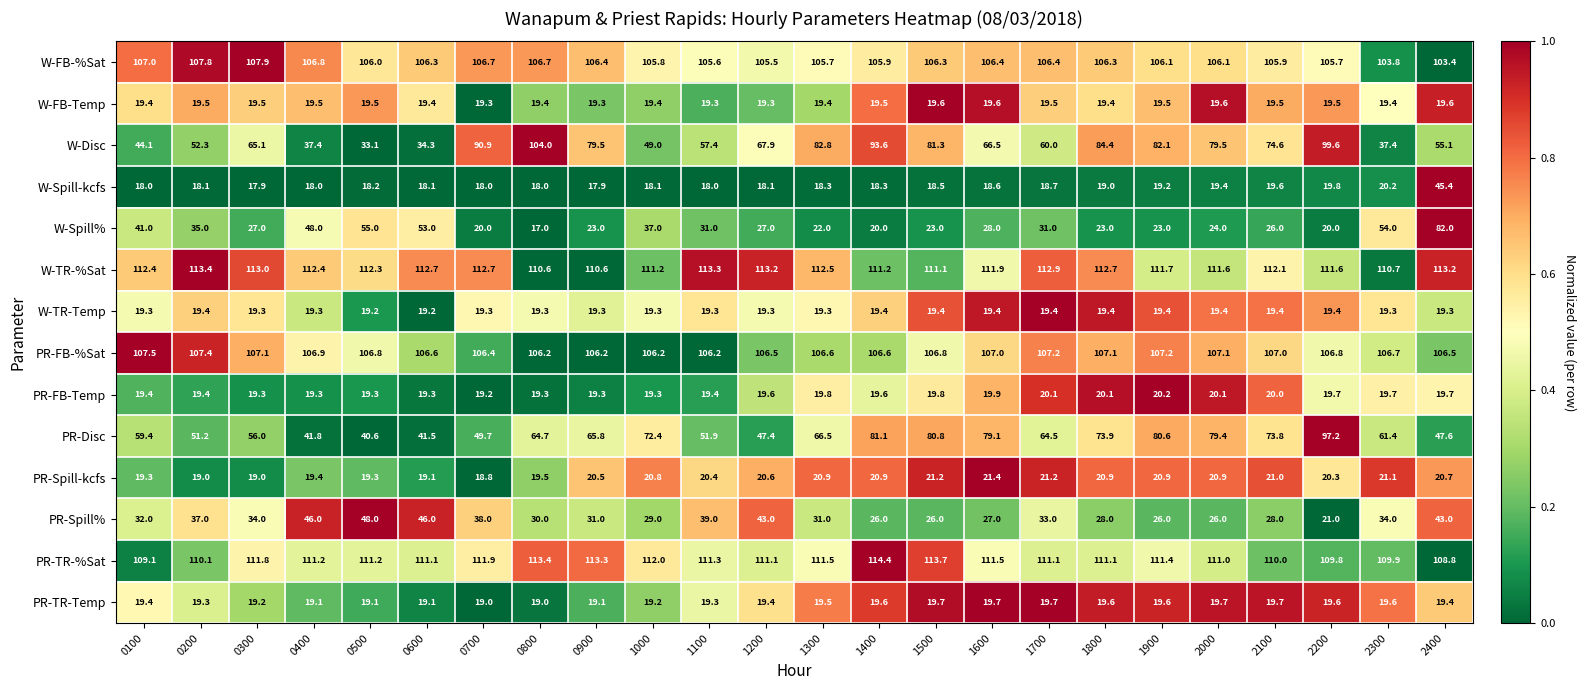

Which series has the largest total across all categories?

W-TR-%Sat